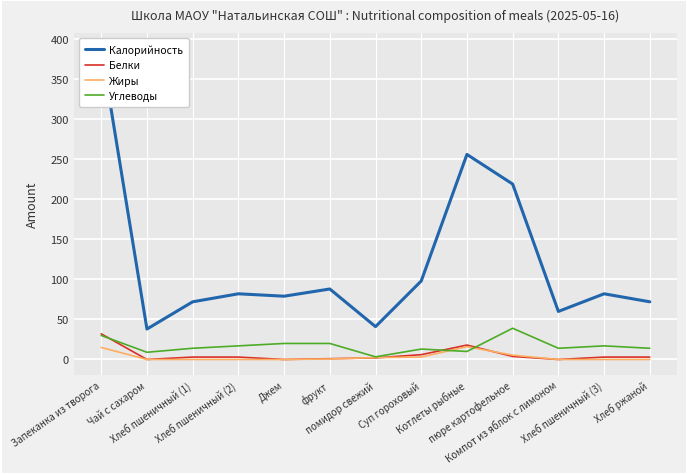

What position from the left is Хлеб пшеничный (1)?

3